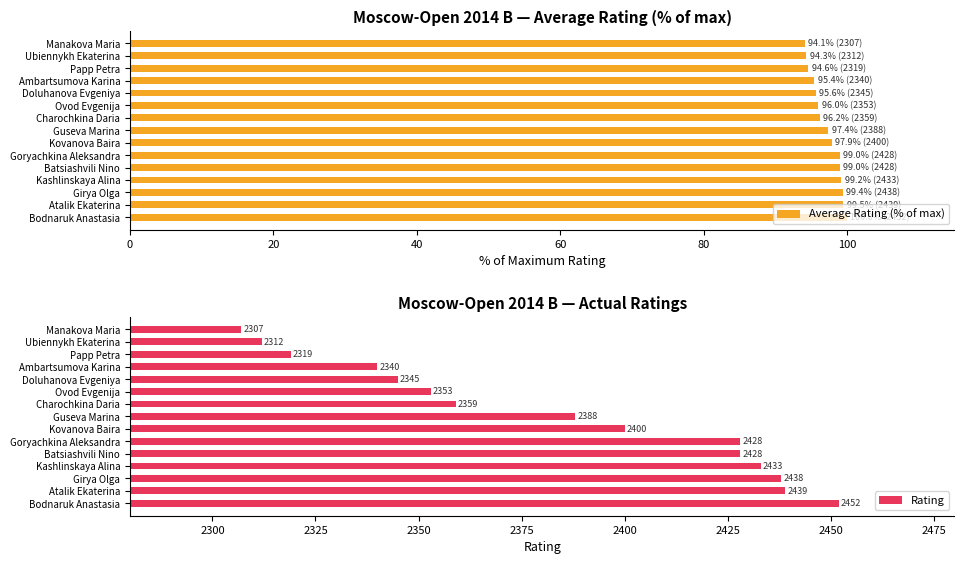

Rank the series by their average value, from lowest to highest.

Average Rating (% of max), Rating